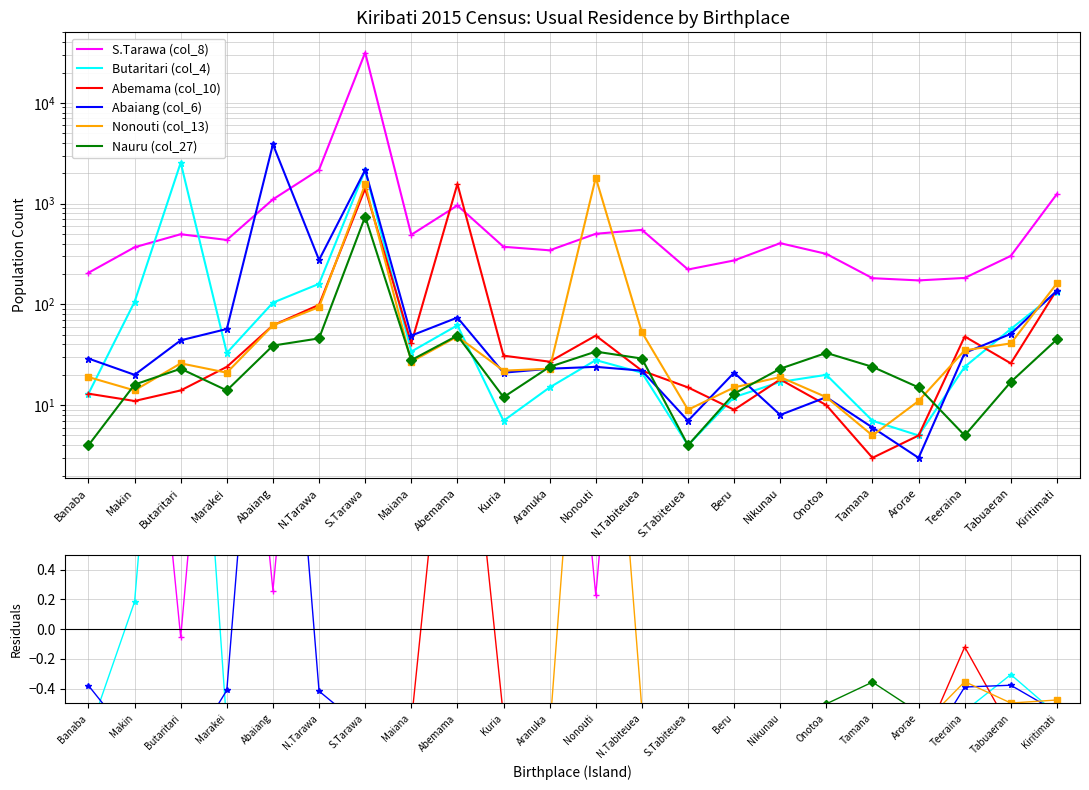

How many negative values does the Butaritari (col_4) series have?

20